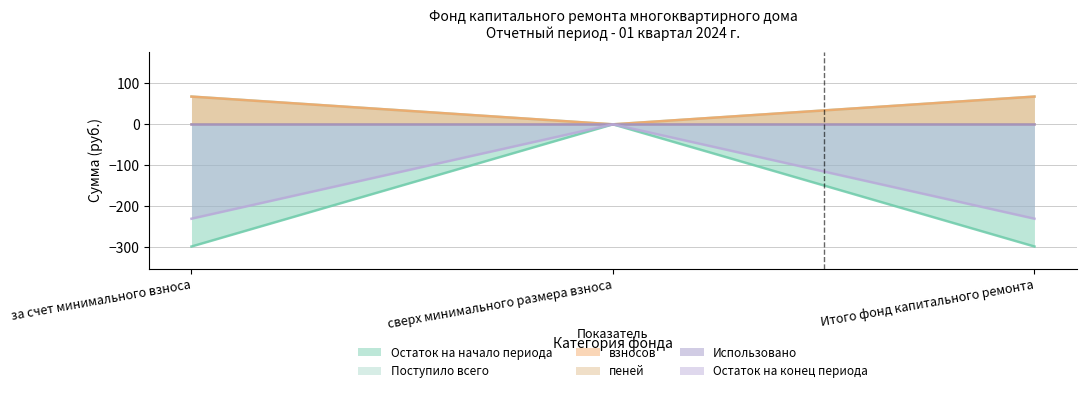

What is the sum of the Поступило всего values at за счет минимального взноса and сверх минимального размера взноса?

68.0